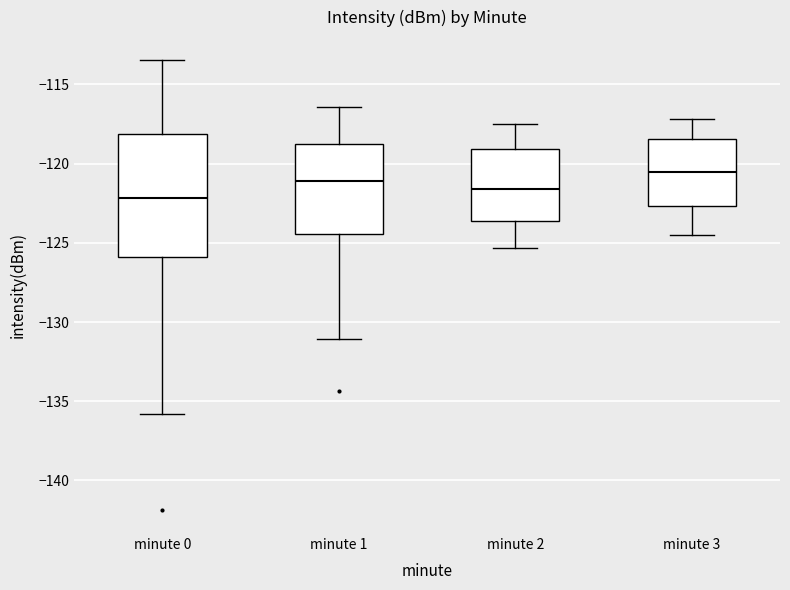

Where does the median line of the box for minute 0 sit on the y-axis? The values are not printed on the chart, so give them approximately, as read against the axis.

-122.0